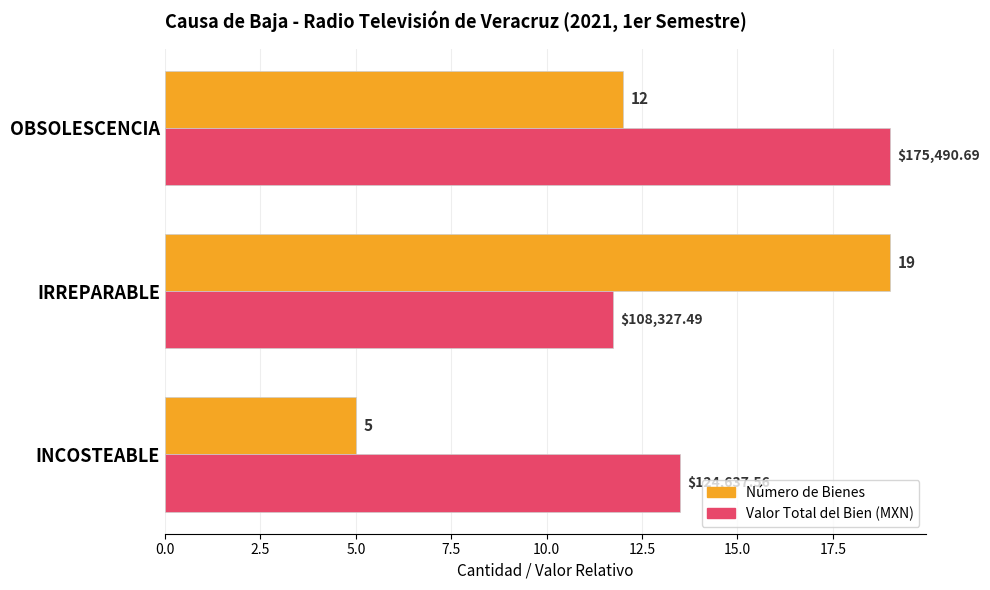

What is the greatest value displayed?

19.0